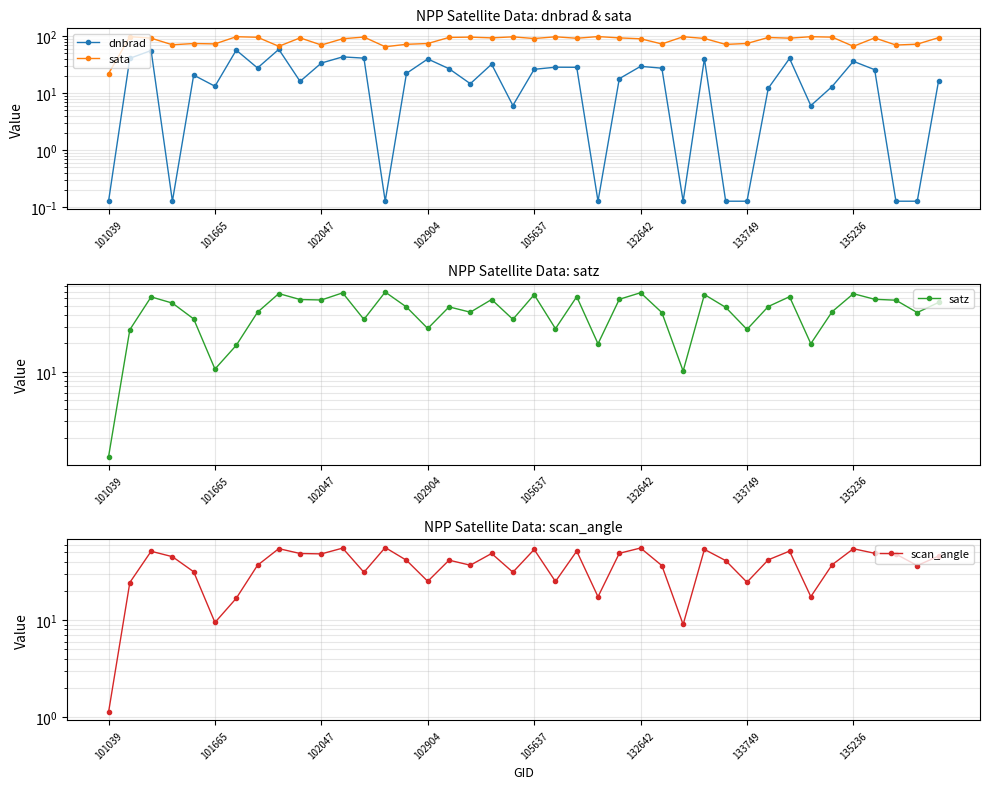

Between which two adjacent categories do sata and satz first intersect?

135236 and 8